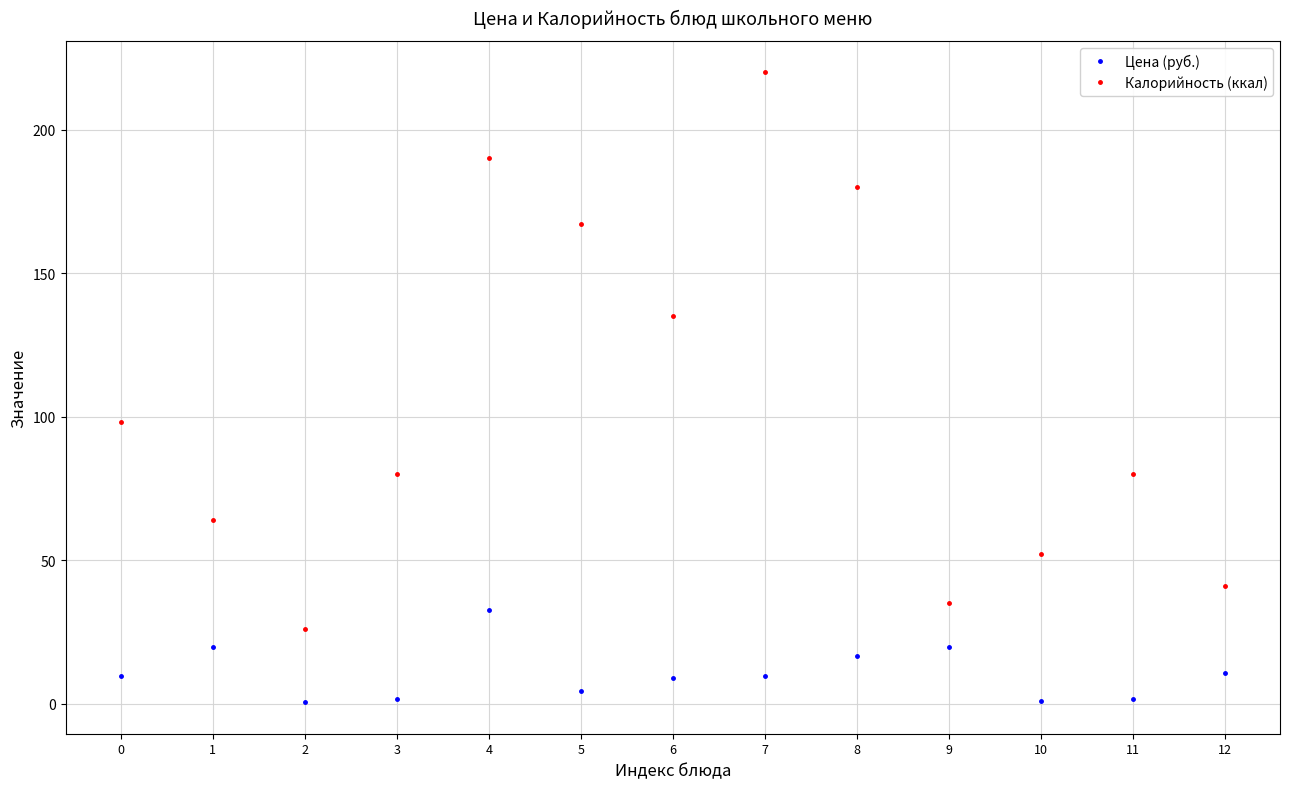

The Калорийность (ккал) series shows 24.3 at 10. True or false?

False